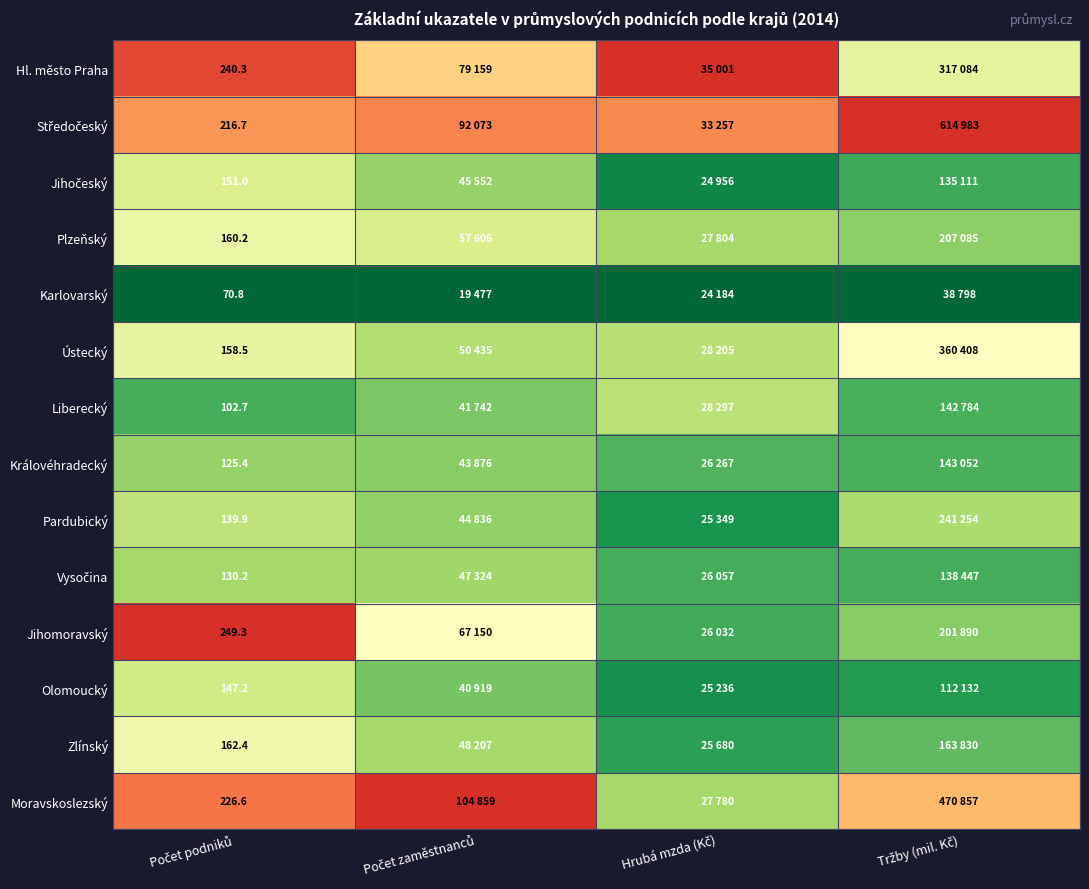

At Počet podniků, list the series in order from largest to smallest.

Jihomoravský, Hl. město Praha, Moravskoslezský, Středočeský, Zlínský, Plzeňský, Ústecký, Jihočeský, Olomoucký, Pardubický, Vysočina, Královéhradecký, Liberecký, Karlovarský